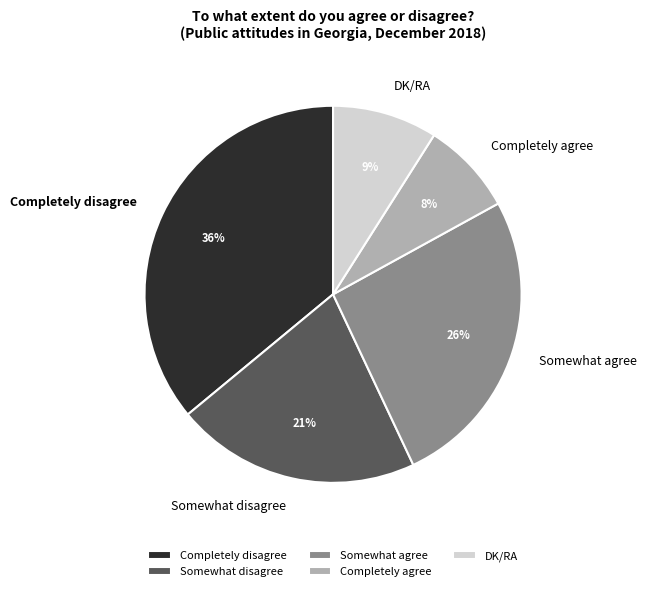

To the nearest percent, what is the combined percentage of DK/RA and Completely agree?

17%